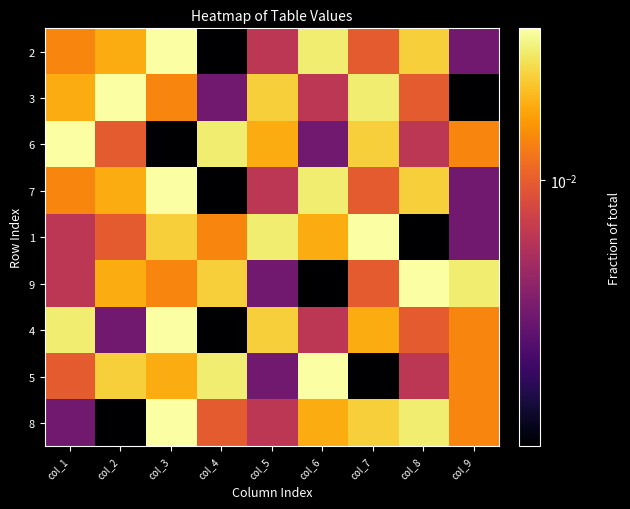

What is the total value across all series at col_9?

0.1